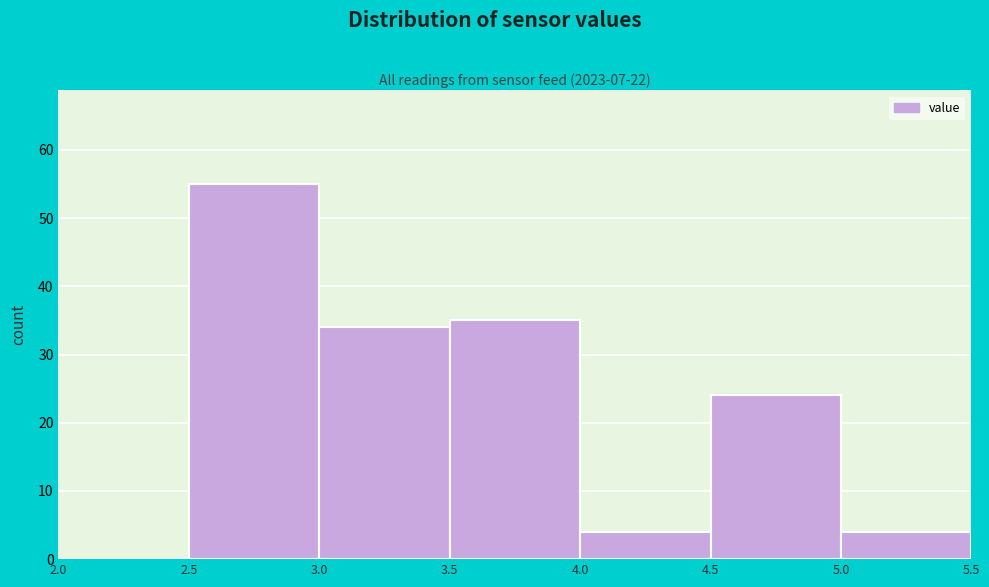

Reading left to right, transcribe this chart: for each bar, give the range it covers on the x-axis and its height. The values are not printed on the chart, so give them approximately, as read against the axis.

2.0 to 2.5: 0
2.5 to 3.0: 55
3.0 to 3.5: 34
3.5 to 4.0: 35
4.0 to 4.5: 4
4.5 to 5.0: 24
5.0 to 5.5: 4